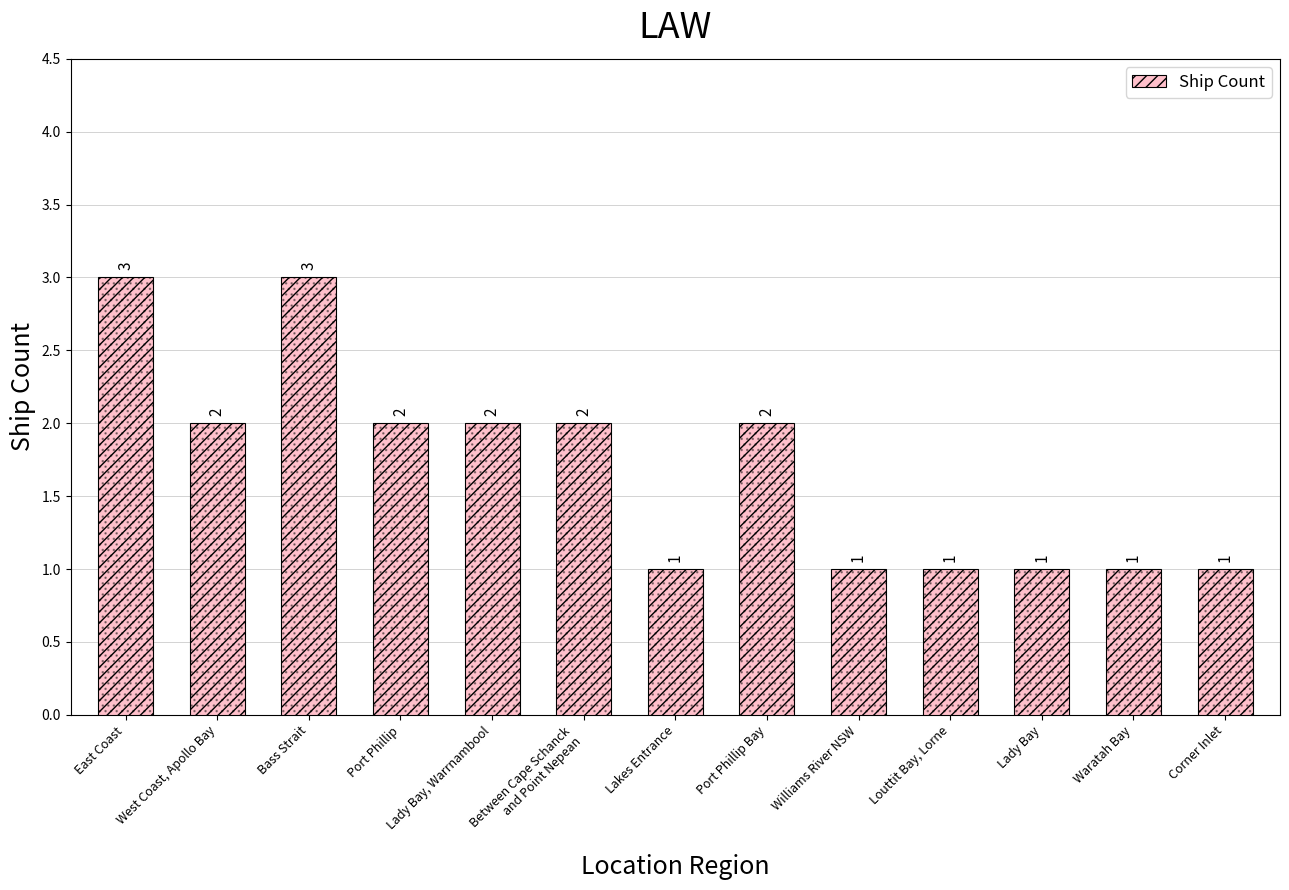

What is the ratio of the value at Lakes Entrance to the value at West Coast, Apollo Bay?

0.5